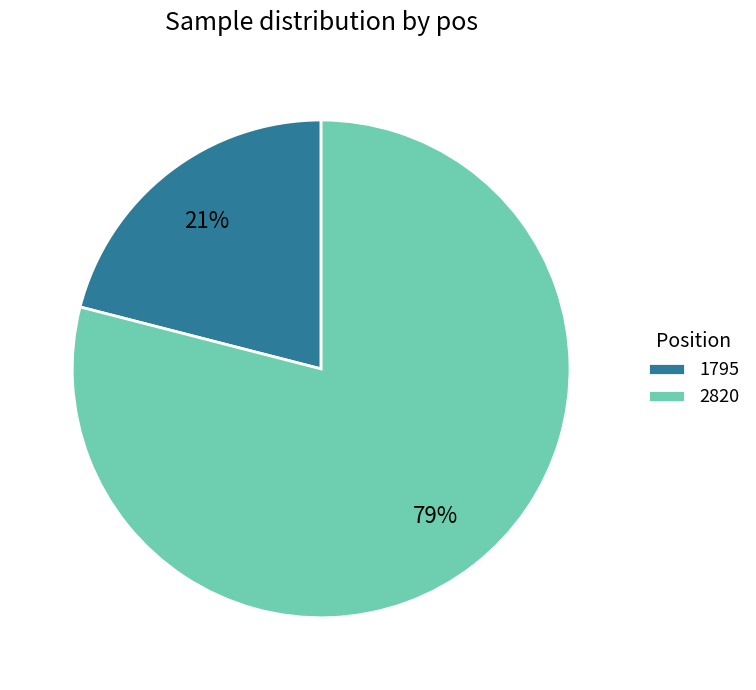

The 1795 slice represents 13% of the pie. True or false?

False